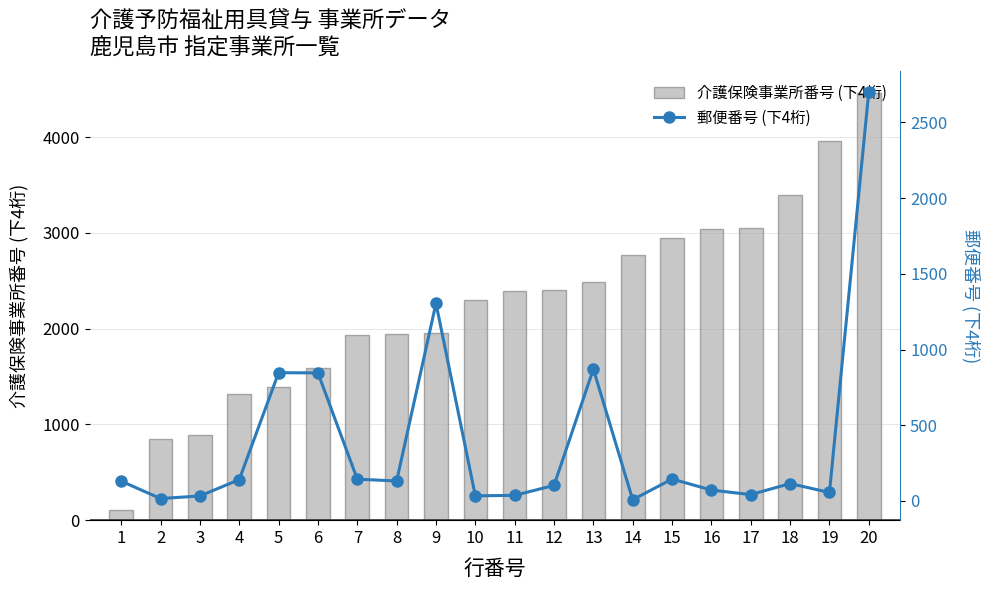

Reading left to right, what are all the values shown in this chart?

介護保険事業所番号 (下4桁): 108	843	892	1320	1395	1593	1932	1940	1957	2302	2393	2401	2492	2773	2948	3037	3052	3391	3961	4464
郵便番号 (下4桁): 131	16	33	141	847	846	144	132	1305	34	37	103	871	8	145	72	42	115	56	2703